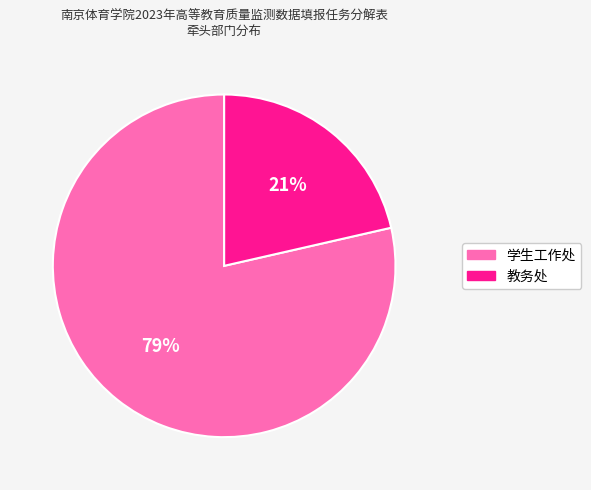

Is the sum of 教务处 and 学生工作处 greater than half?

Yes